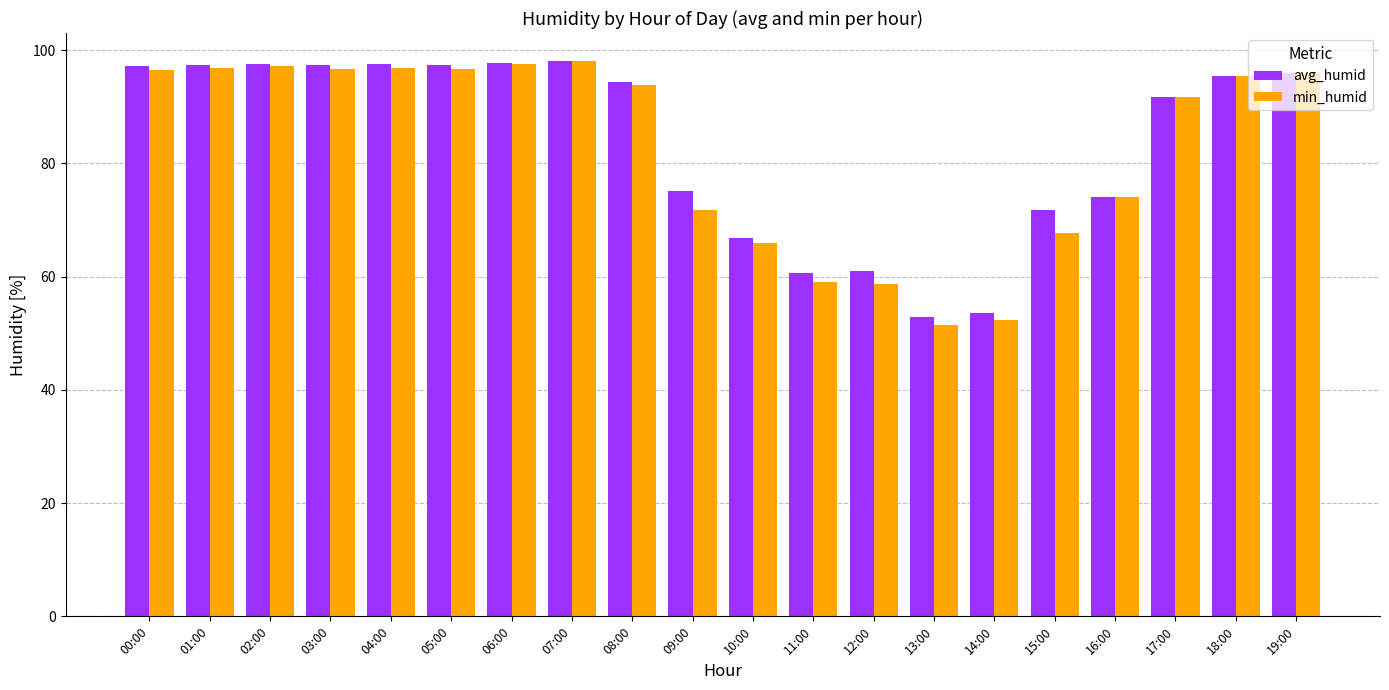

What is the label of the 10th bar from the right?

10:00